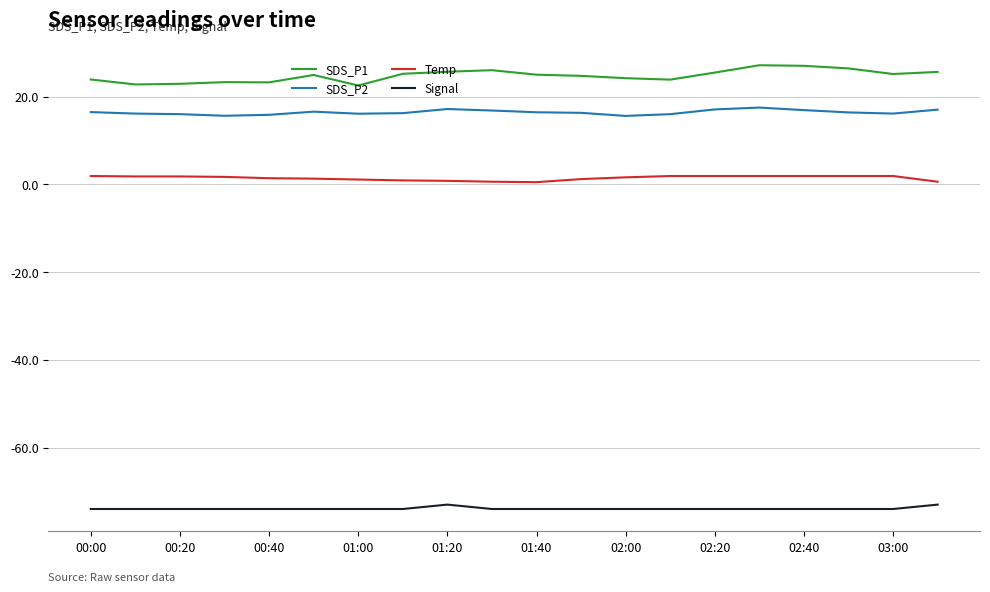

Which series has the largest total across all categories?

SDS_P1